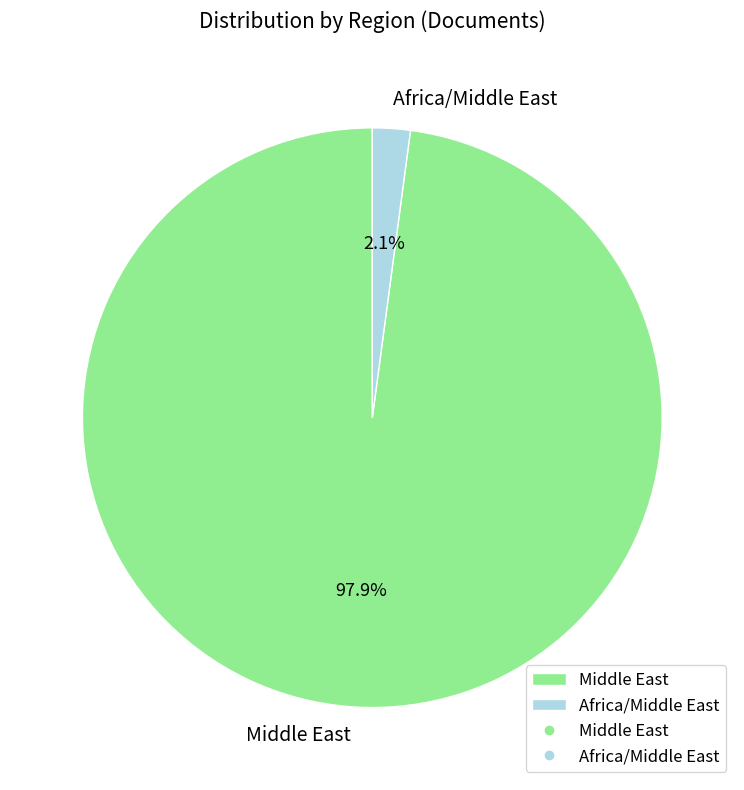

Rank the categories by value from highest to lowest.

Middle East, Africa/Middle East